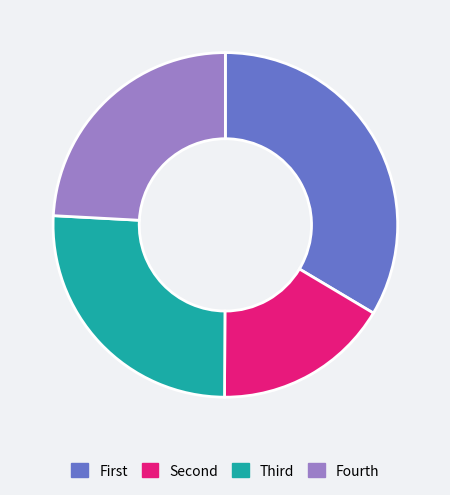

Which category has the biggest portion of the pie?

First